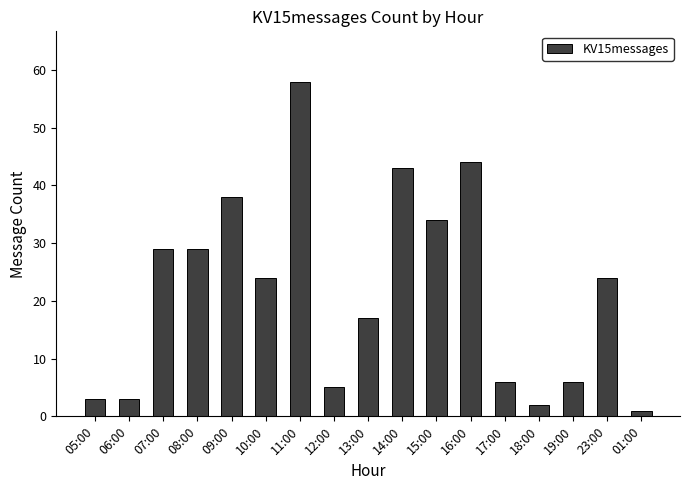

What is the label of the 16th bar from the right?

06:00